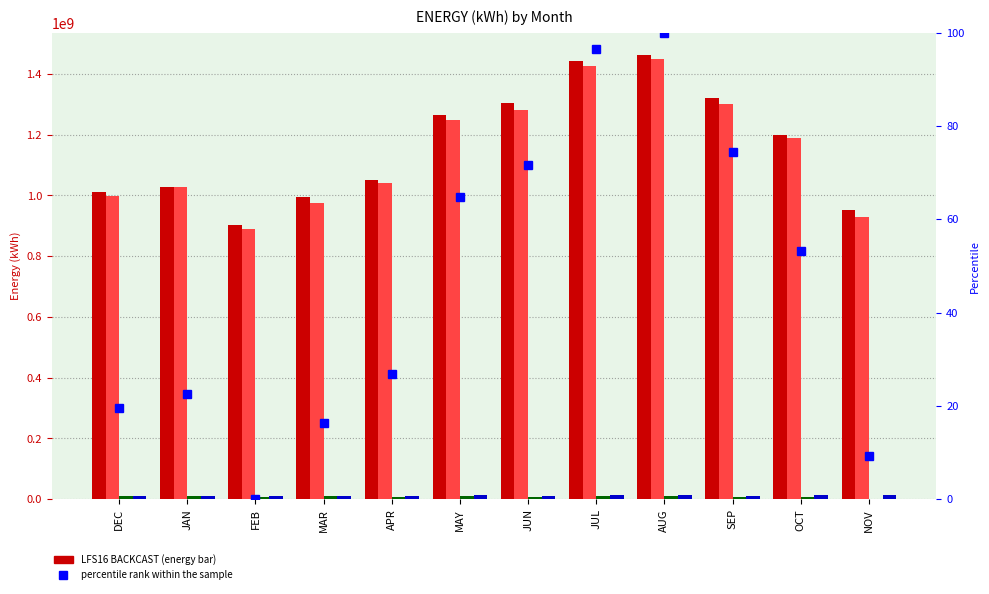

Reading left to right, extract all data points from this chart.

LFS16 BACKCAST: 1011479416.8	1028615061.7	901753042.5	993643672.4	1051814725.1	1265215895.7	1302963499.9	1443368329.8	1462360788.3	1319504882.4	1199675350.5	953579002.0
LFS17 FS BACKCAST: 999612389.0	1027728603.0	889354839.0	974441131.0	1040573647.0	1249180128.0	1281671218.0	1425485823.0	1448427123.0	1302318818.0	1188930886.0	927877225.0
LARGE LOADS and SAWMILL: 9914157.5	10421400.9	6084297.8	9453870.2	8784988.4	9553364.3	9030396.6	9298305.7	9831686.6	7860970.0	8831318.2	2153319.5
SEPA: 12221327.0	9745199.0	10259848.0	11006808.0	11690872.0	12603880.0	12038665.0	13574174.0	13195561.0	12034317.0	13260501.0	12877906.0
percentile rank within the sample: 19.6	22.6	0.0	16.4	26.8	64.8	71.6	96.6	100.0	74.5	53.1	9.2